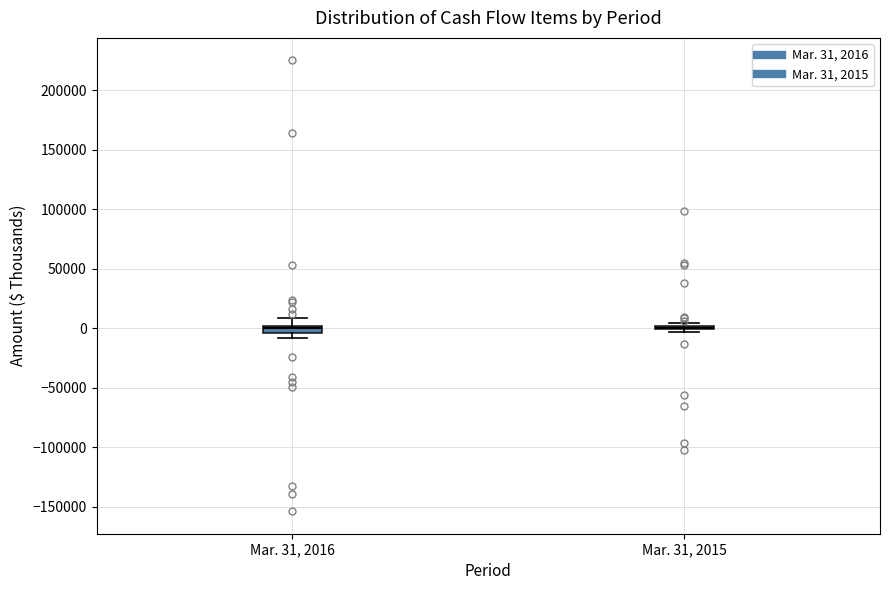

Where is the lower edge of the box for Mar. 31, 2016 on the y-axis? The values are not printed on the chart, so give them approximately, as read against the axis.

-5000